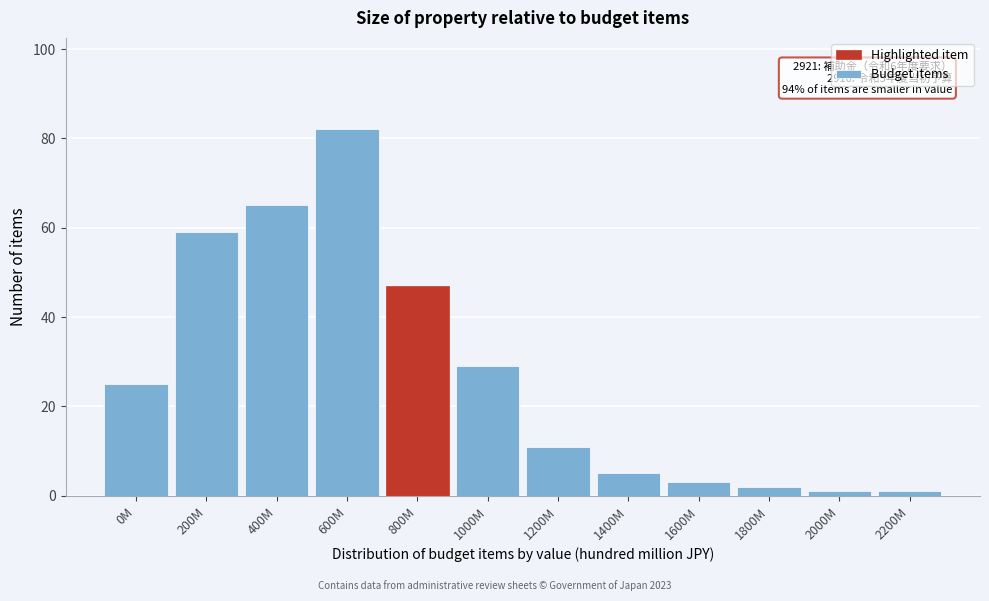

Reading right to left, list all the values displayed in this chart.

1	1	2	3	5	11	29	47	82	65	59	25